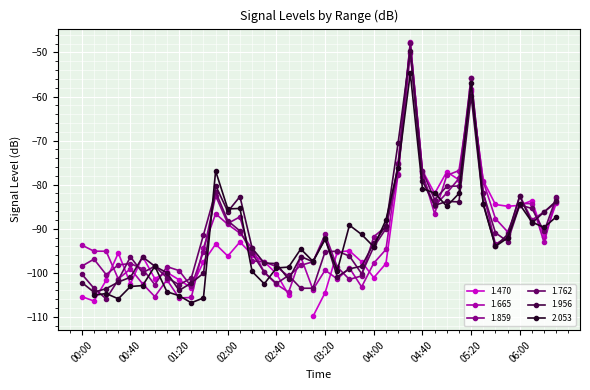

True or false: 1.956 has more than 1 interior local peaks.

True